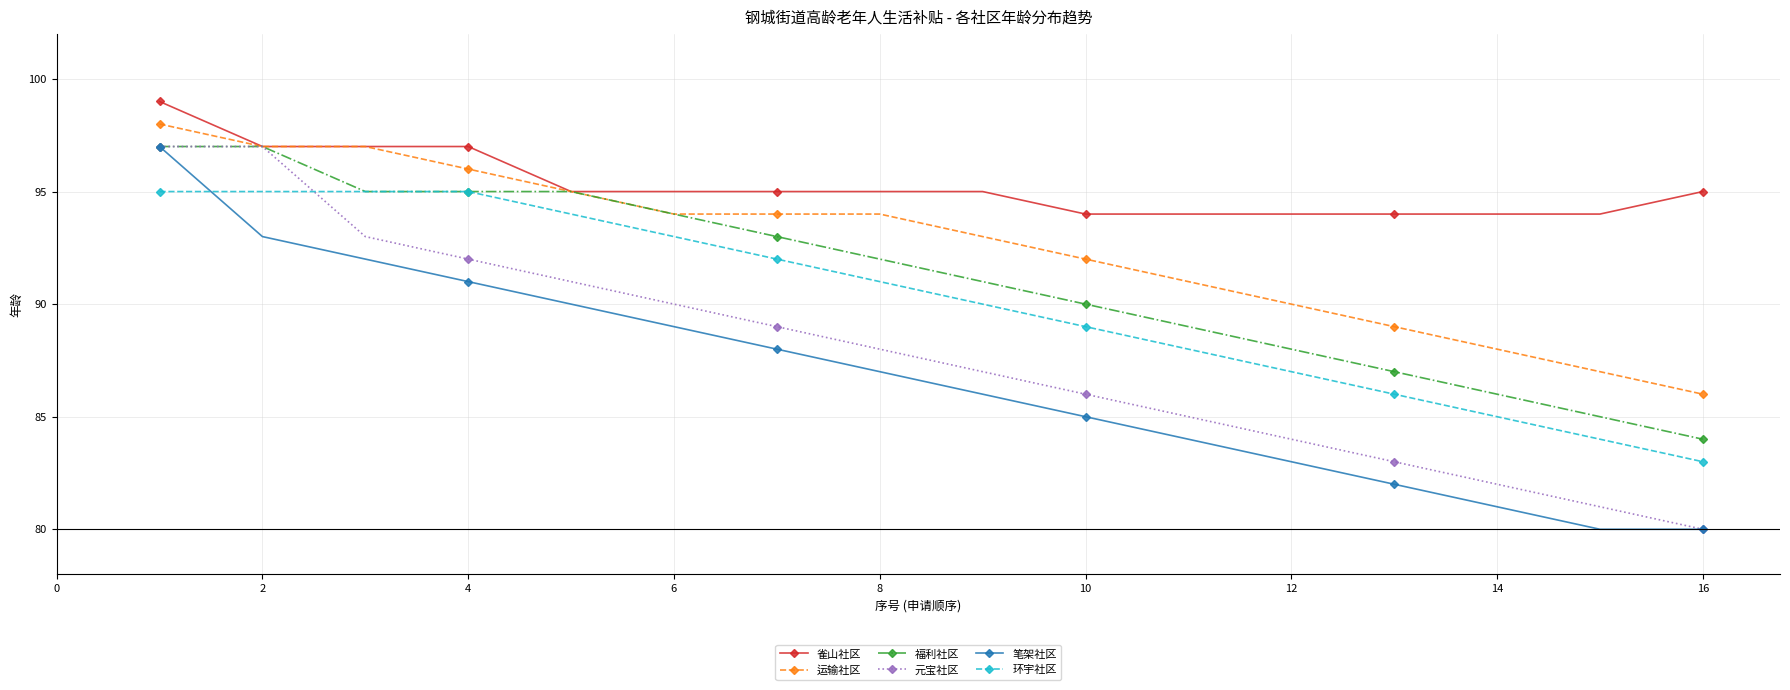

Which series has the largest total across all categories?

雀山社区